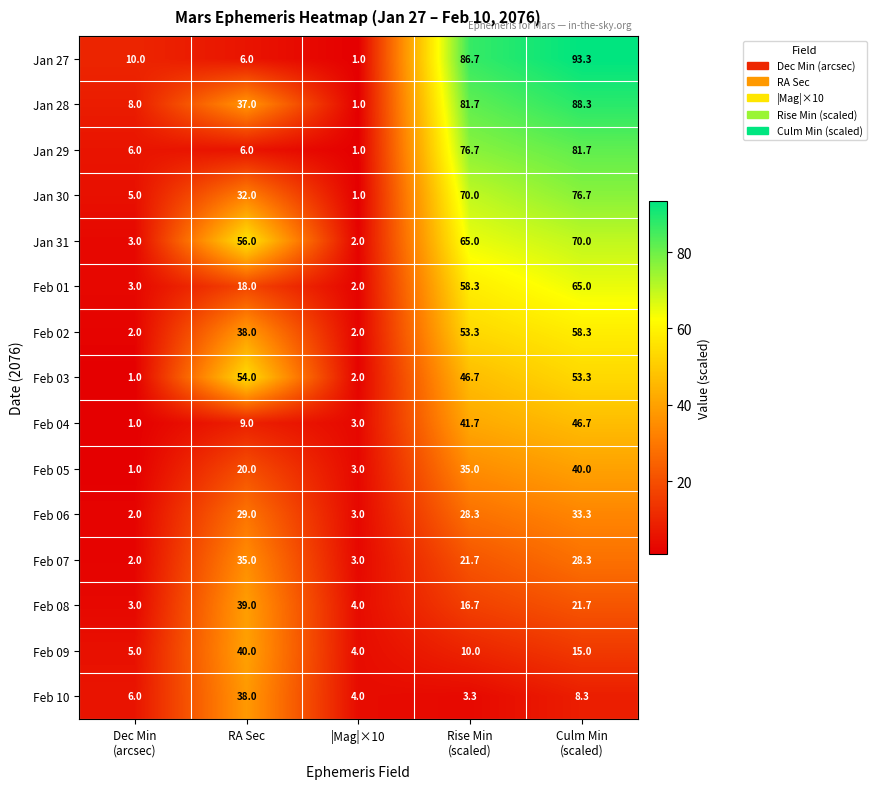

Between Dec Min
(arcsec) and |Mag|×10, which series saw the biggest shift?

Jan 27